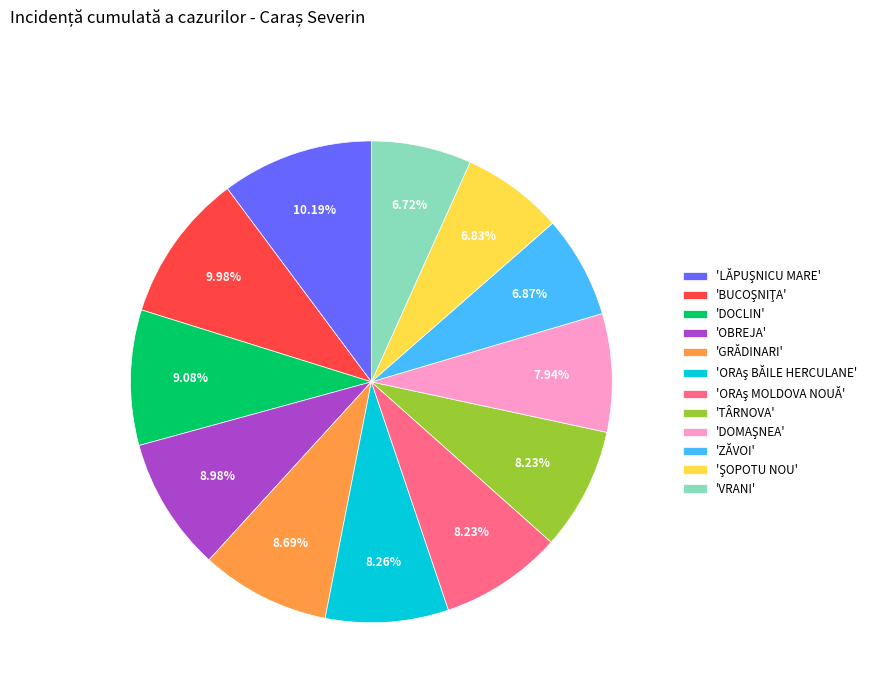

Does 'GRĂDINARI' represent more than half of the total?

No